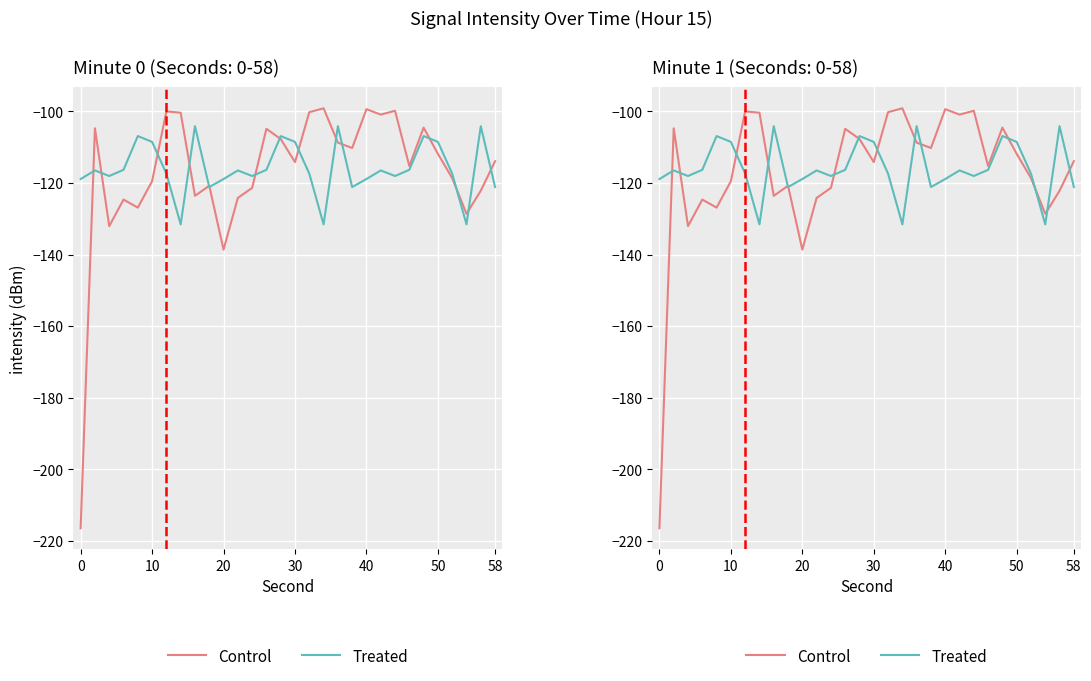

The value of Control at 50 is -155.5. True or false?

False